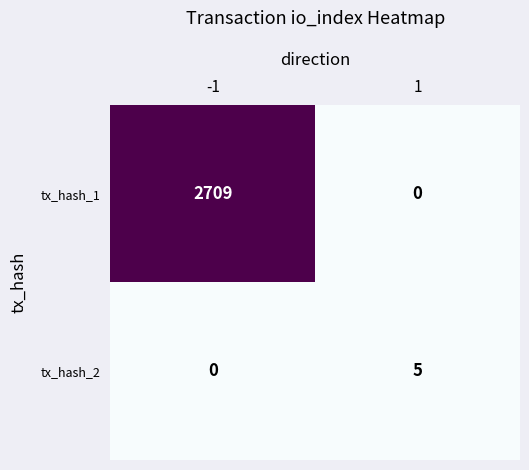

How many series are shown in this chart?

2